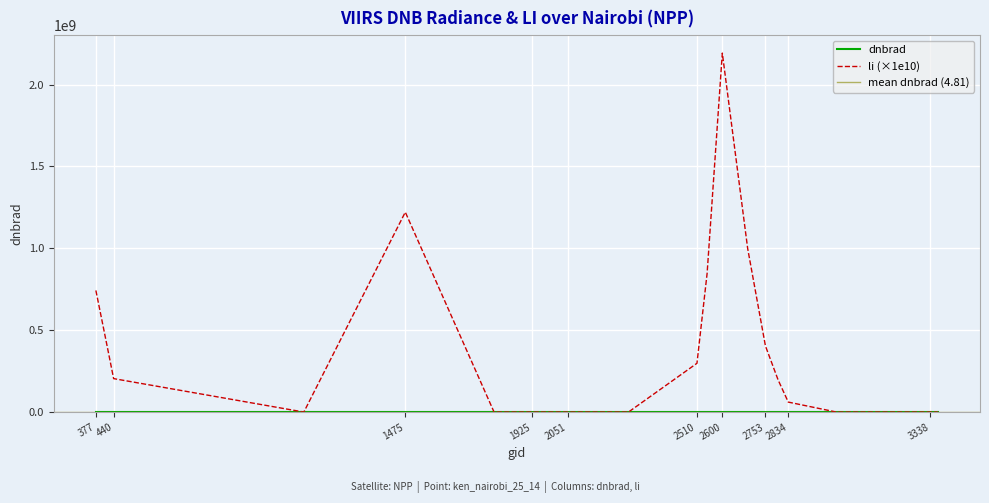

True or false: li has a value of 0.0 at 2051.

False